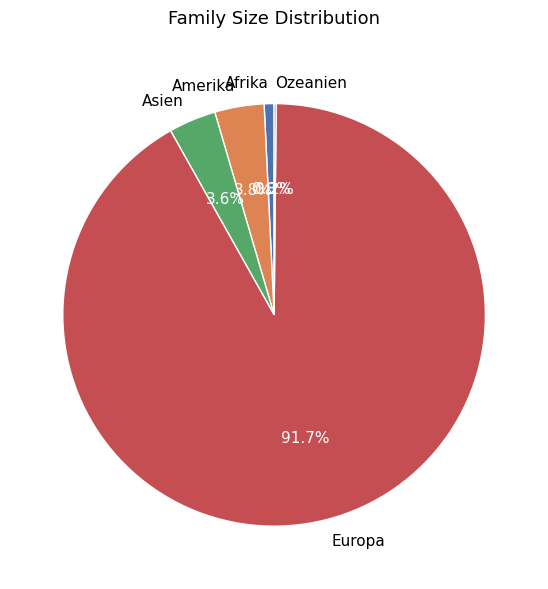

Which slice is the largest?

Europa